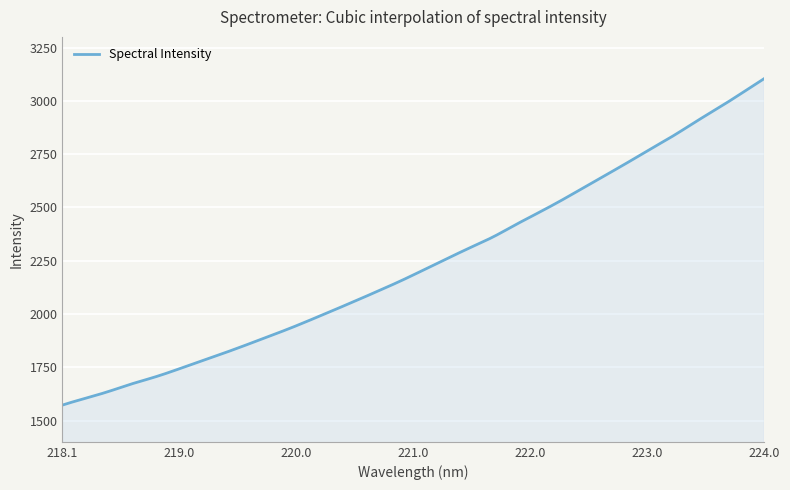

What is the smallest value displayed?

1572.4